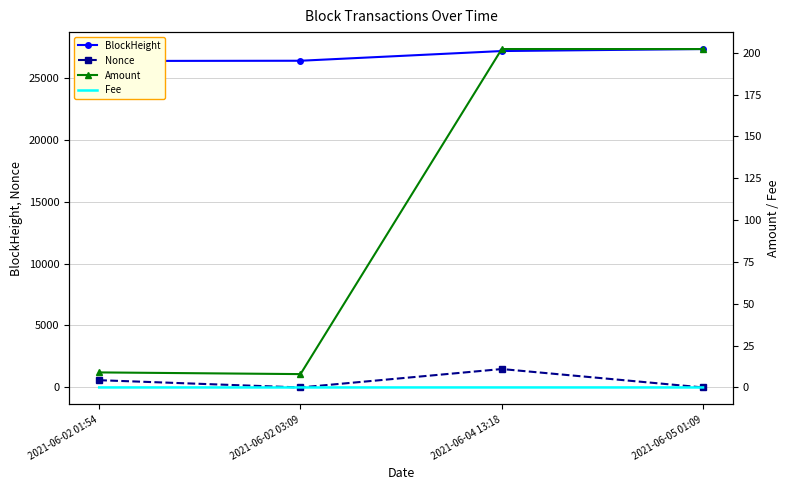

Which category has the highest value across all series?

2021-06-05 01:09